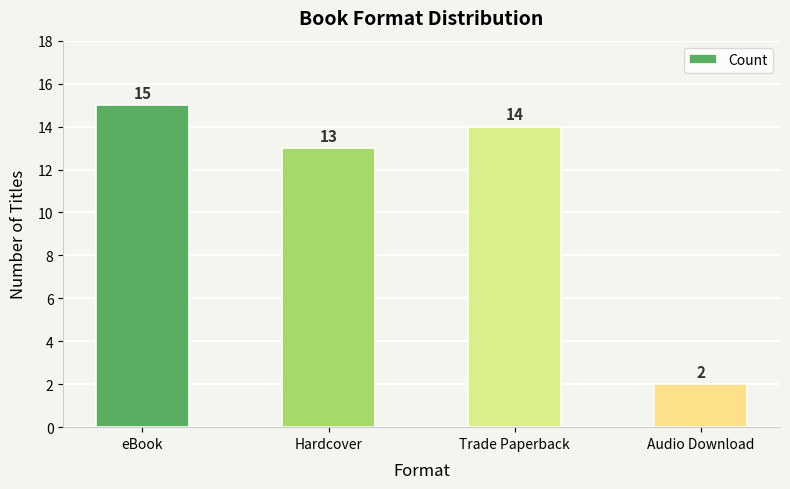

Reading left to right, extract all data points from this chart.

15	13	14	2